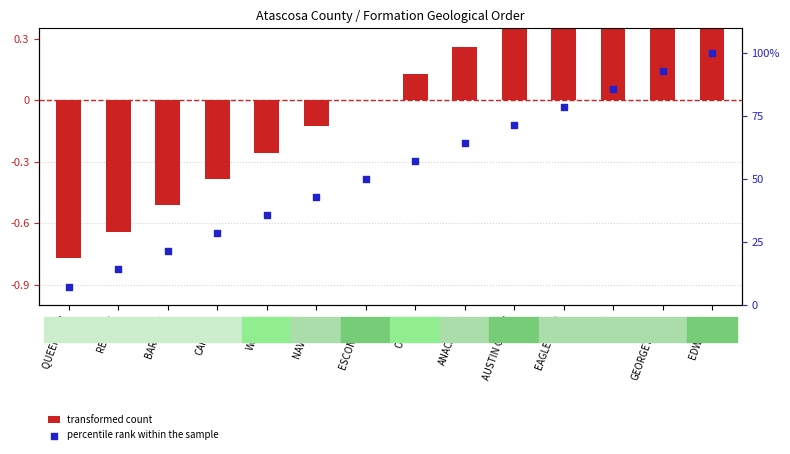

Which series reaches the maximum Y coordinate?

percentile rank within the sample